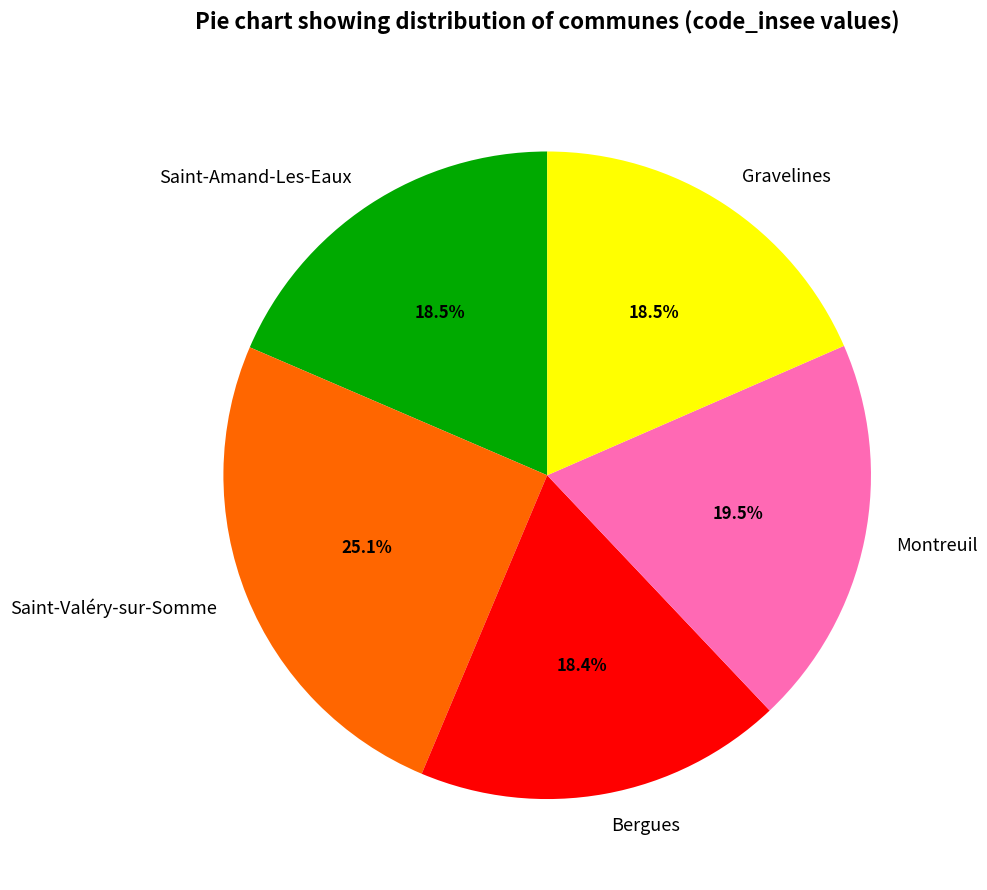

How many slices are in this pie chart?

5